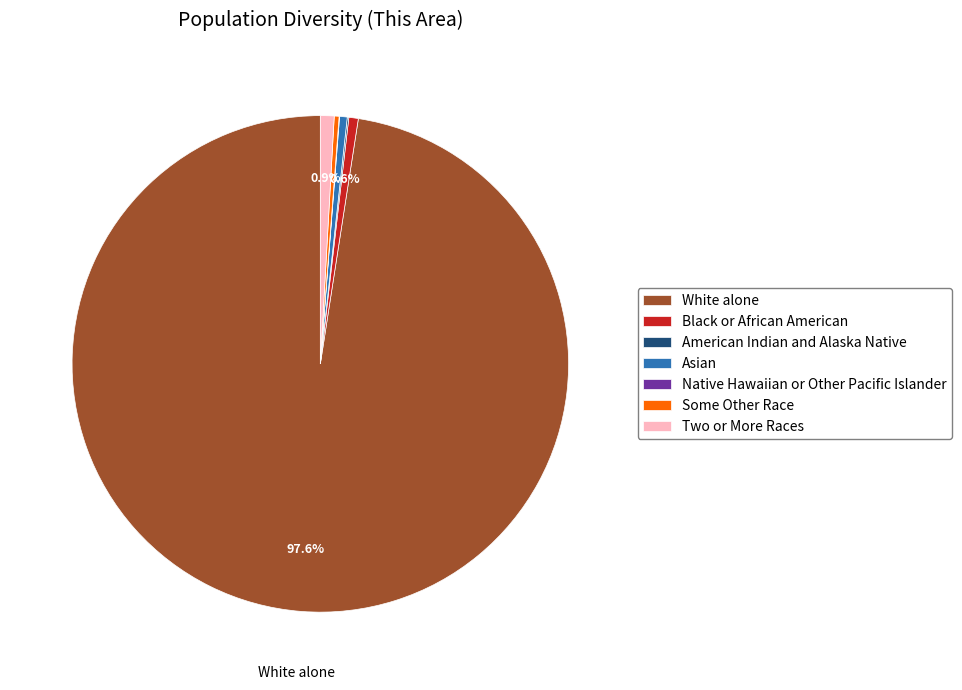

To the nearest percent, what percentage of the pie is Two or More Races?

1%